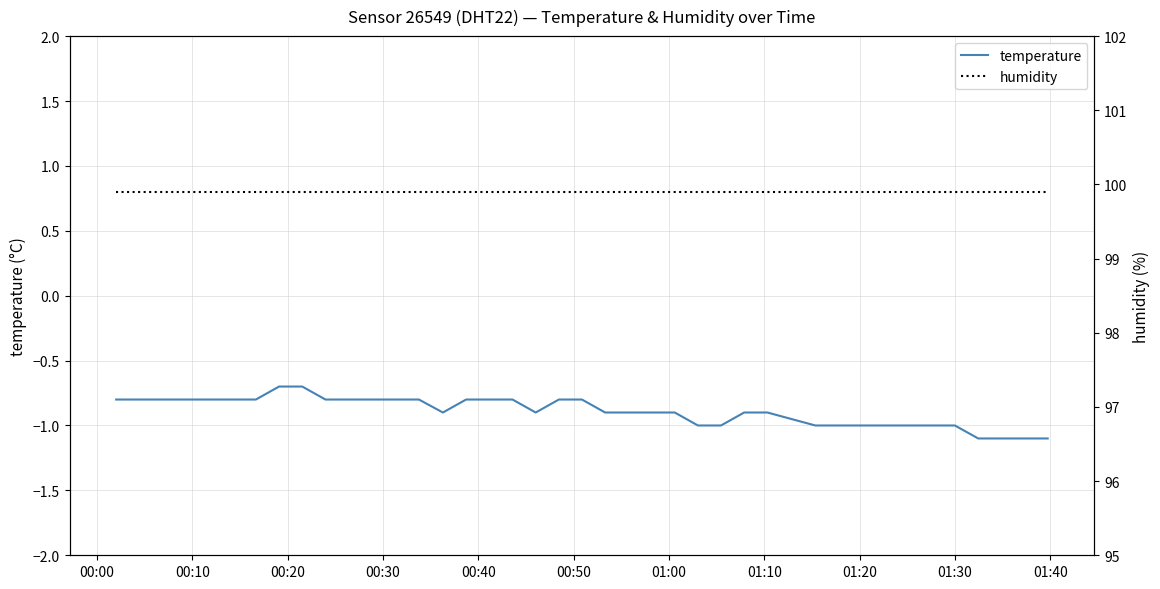

What is the minimum value for temperature?

-1.1